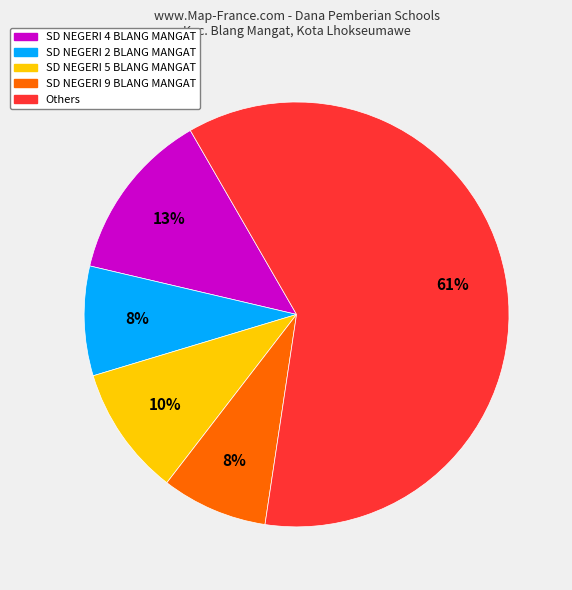

Is there any slice that represents more than half of the pie?

Yes